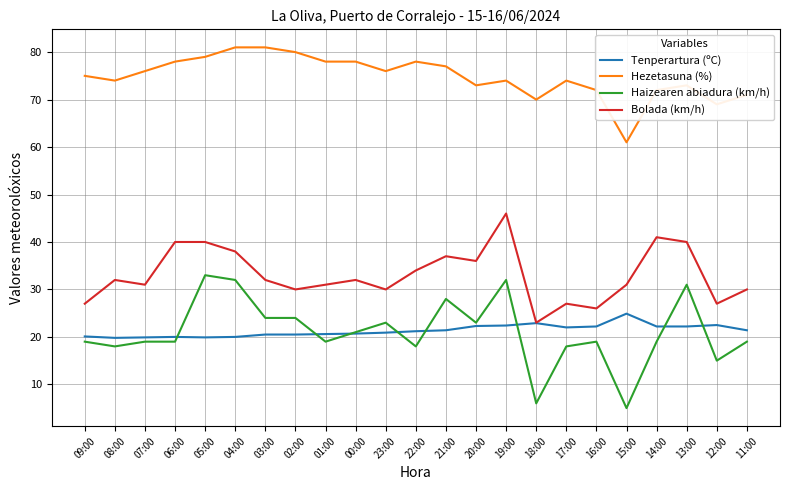

True or false: Haizearen abiadura (km/h) and Hezetasuna (%) cross at least once.

False